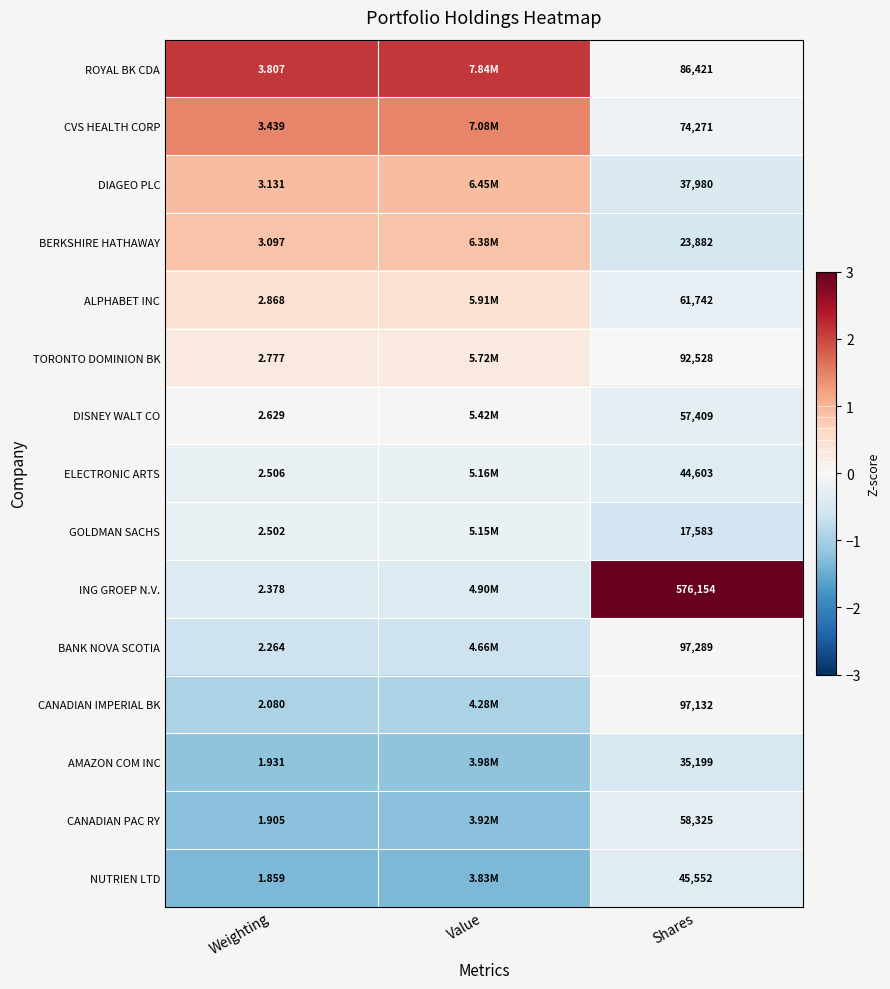

Is the value of ING GROEP N.V. at Weighting greater than the value of BERKSHIRE HATHAWAY at Shares?

No